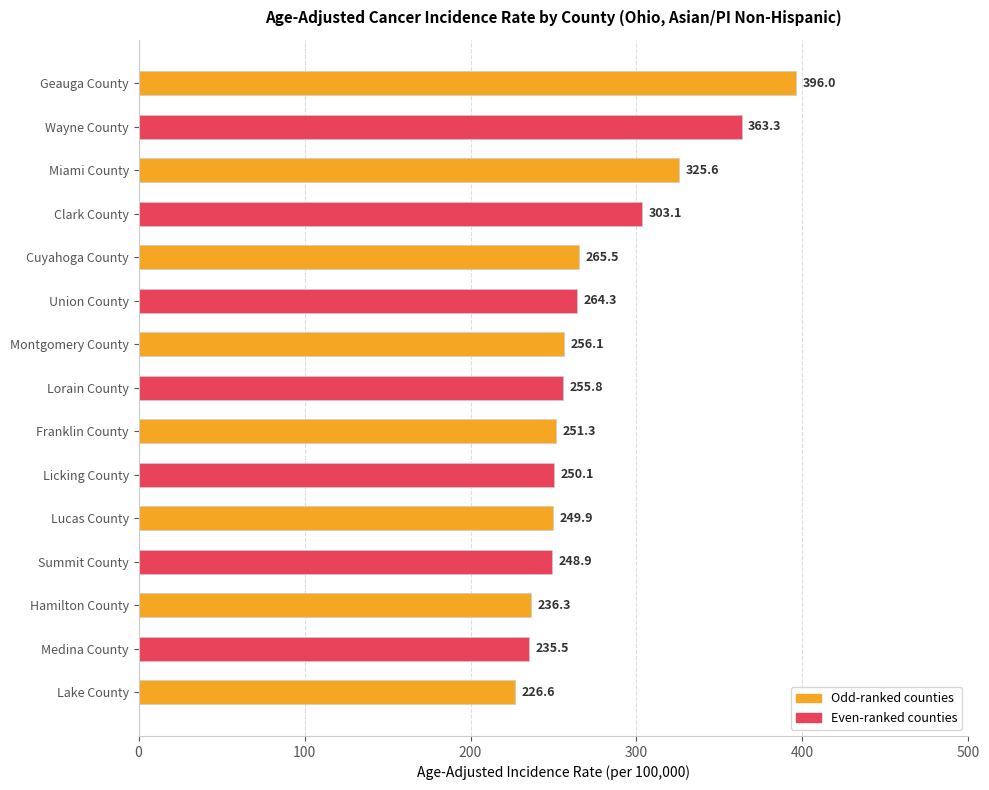

What is the value of the 2nd bar from the top?

363.3